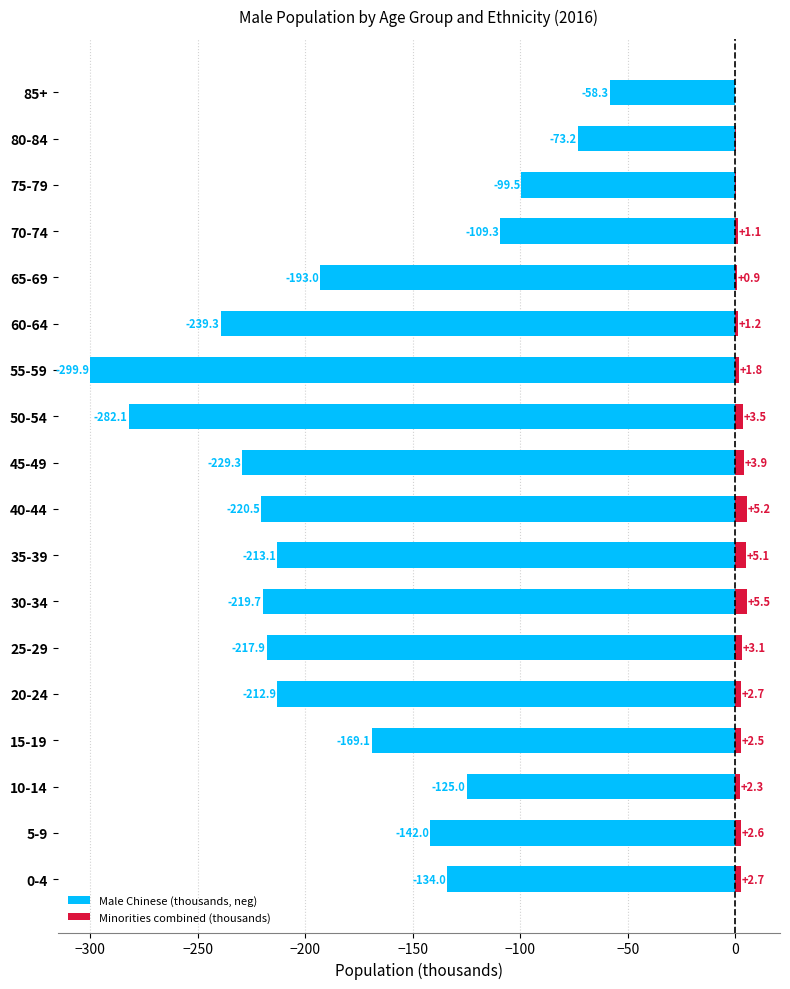

What is the difference between the maximum and second lowest values in the Male Chinese (thousands, neg) series?

223.8